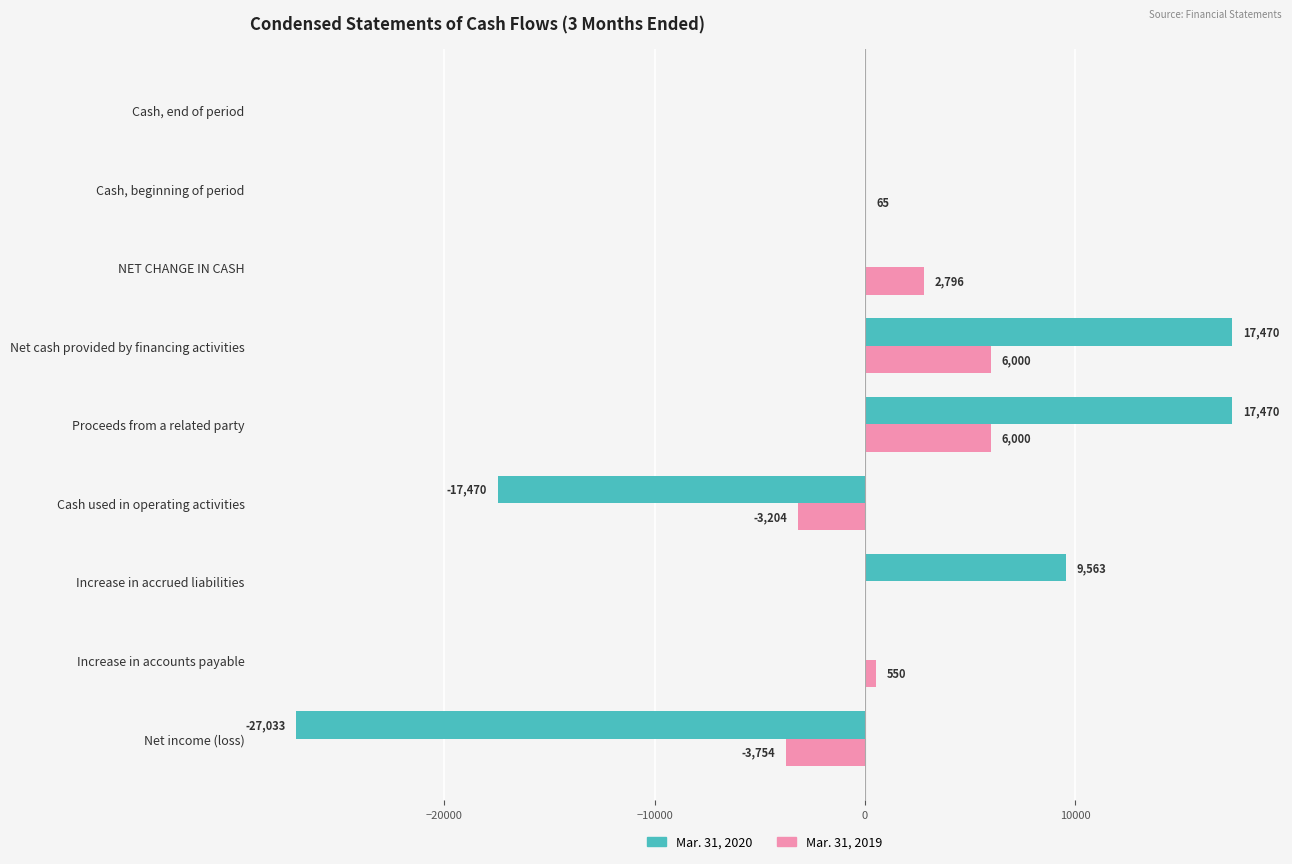

How many distinct data groups are displayed?

2